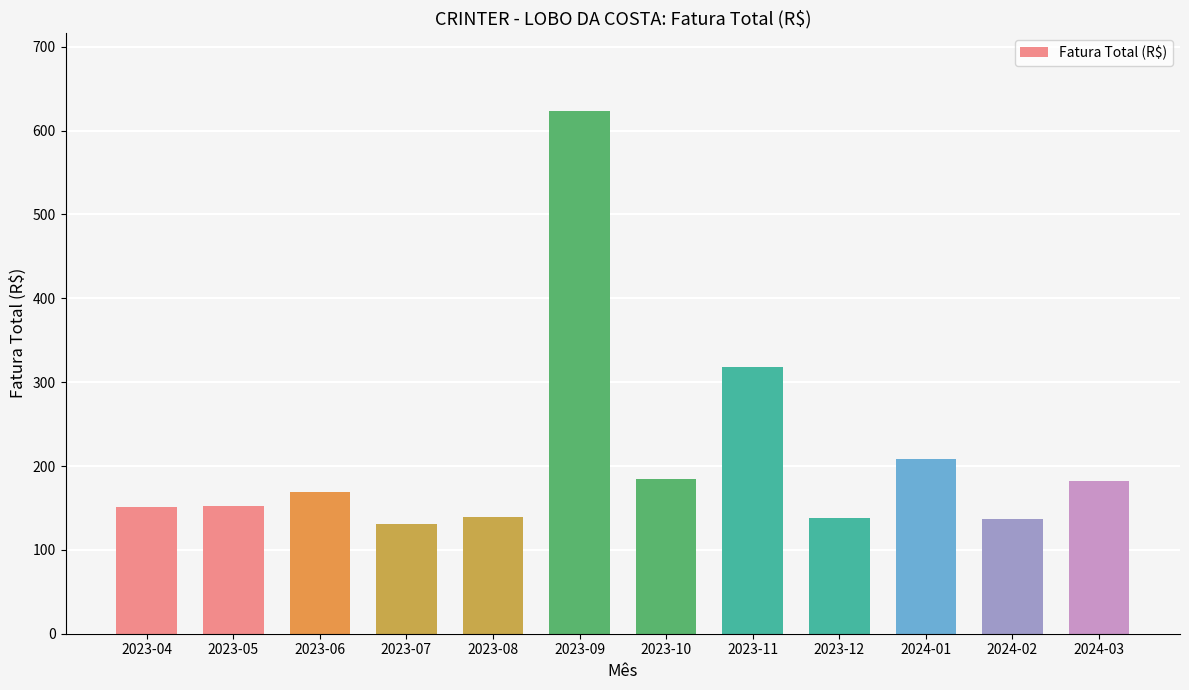

What value does the data have at 2023-10?

184.7